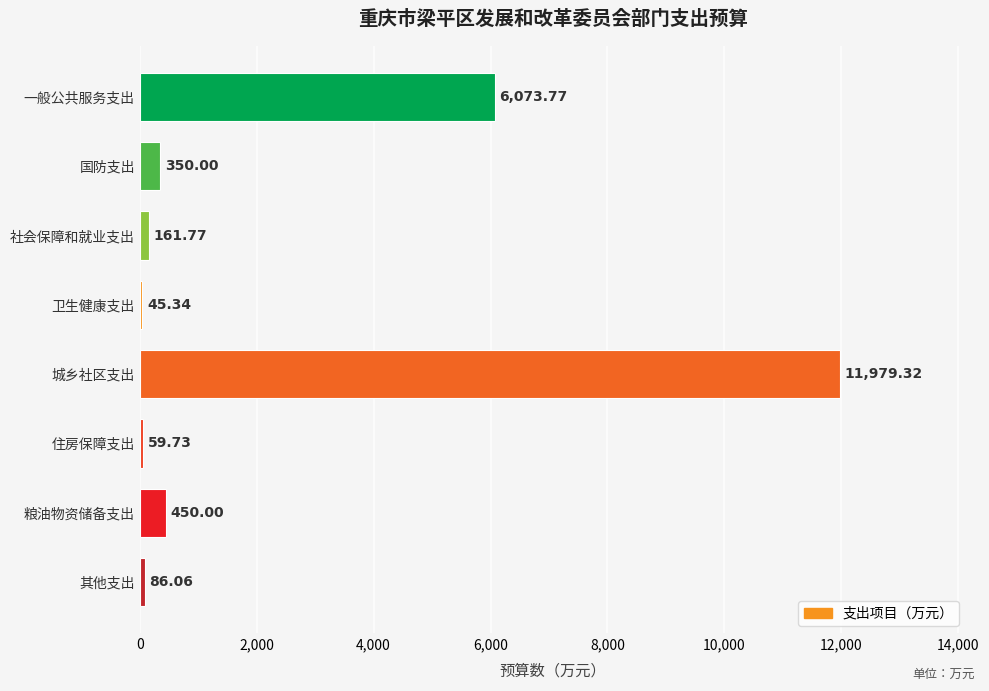

What is the label of the 7th bar from the top?

粮油物资储备支出